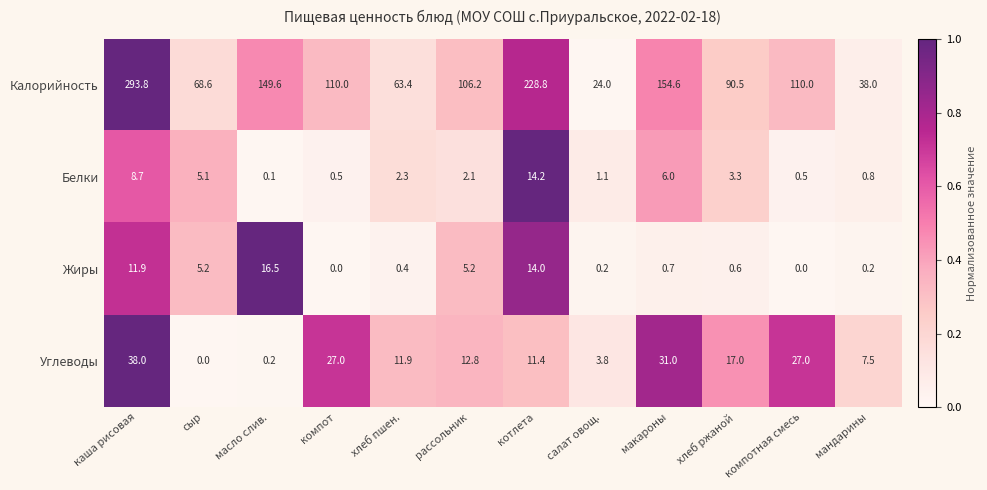

The Жиры series shows 9.2 at масло слив.. True or false?

False